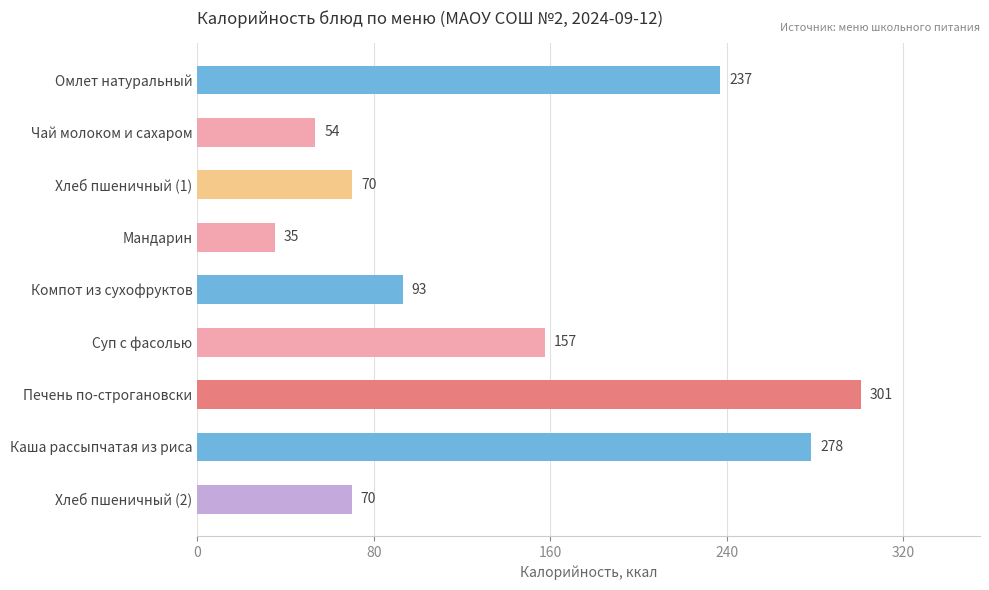

Is it true that the value at Хлеб пшеничный (2) is 70.0?

True